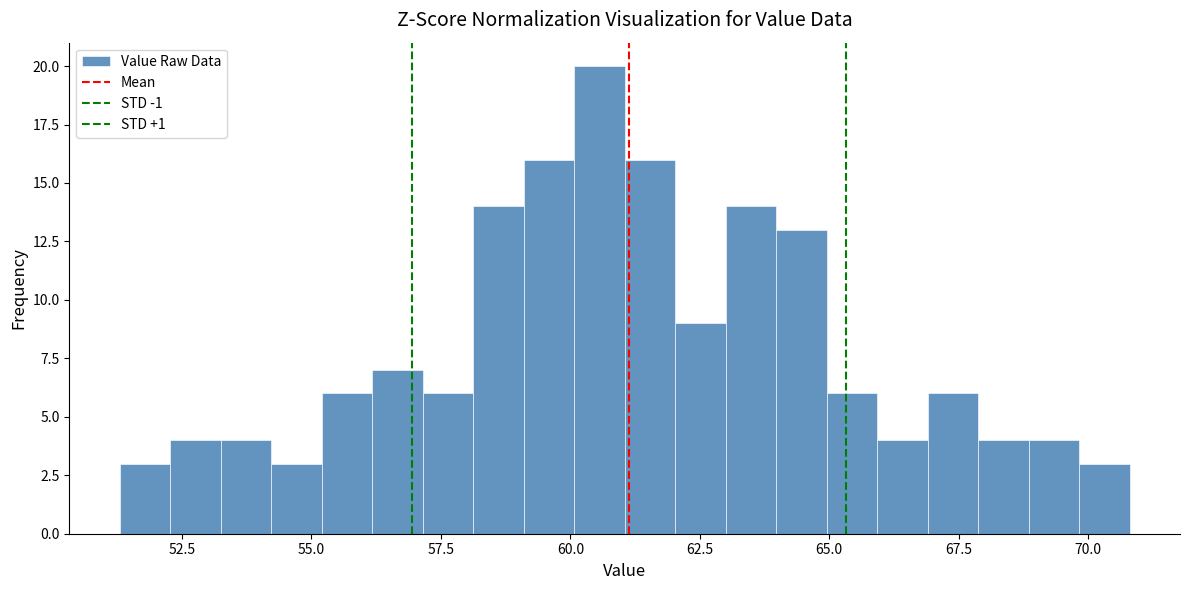

Around what value on the x-axis is the tallest bar? Give the approximate position of its centre, as read against the axis.

60.5